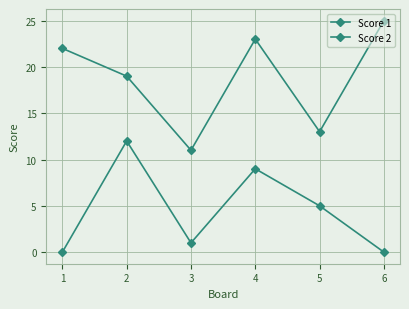

What is the average value of the Score 1 series?

19